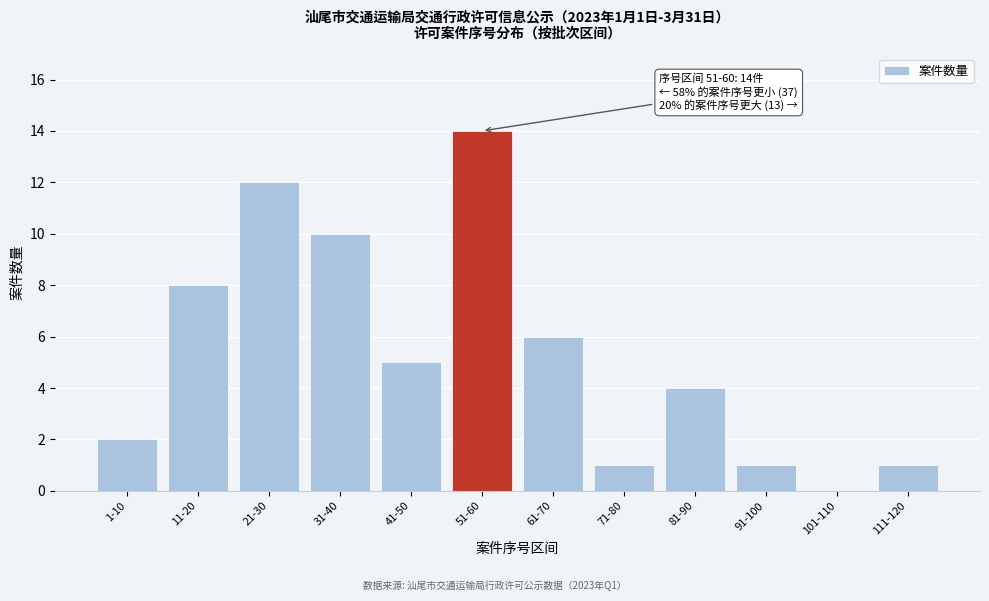

Reading left to right, list all the values displayed in this chart.

1-10=2	11-20=8	21-30=12	31-40=10	41-50=5	51-60=14	61-70=6	71-80=1	81-90=4	91-100=1	101-110=0	111-120=1